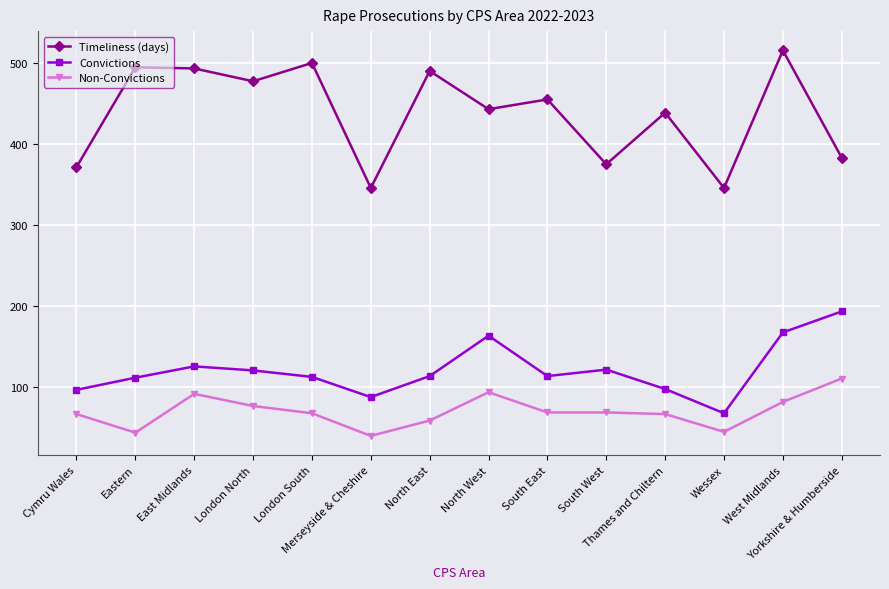

How many distinct data groups are displayed?

3